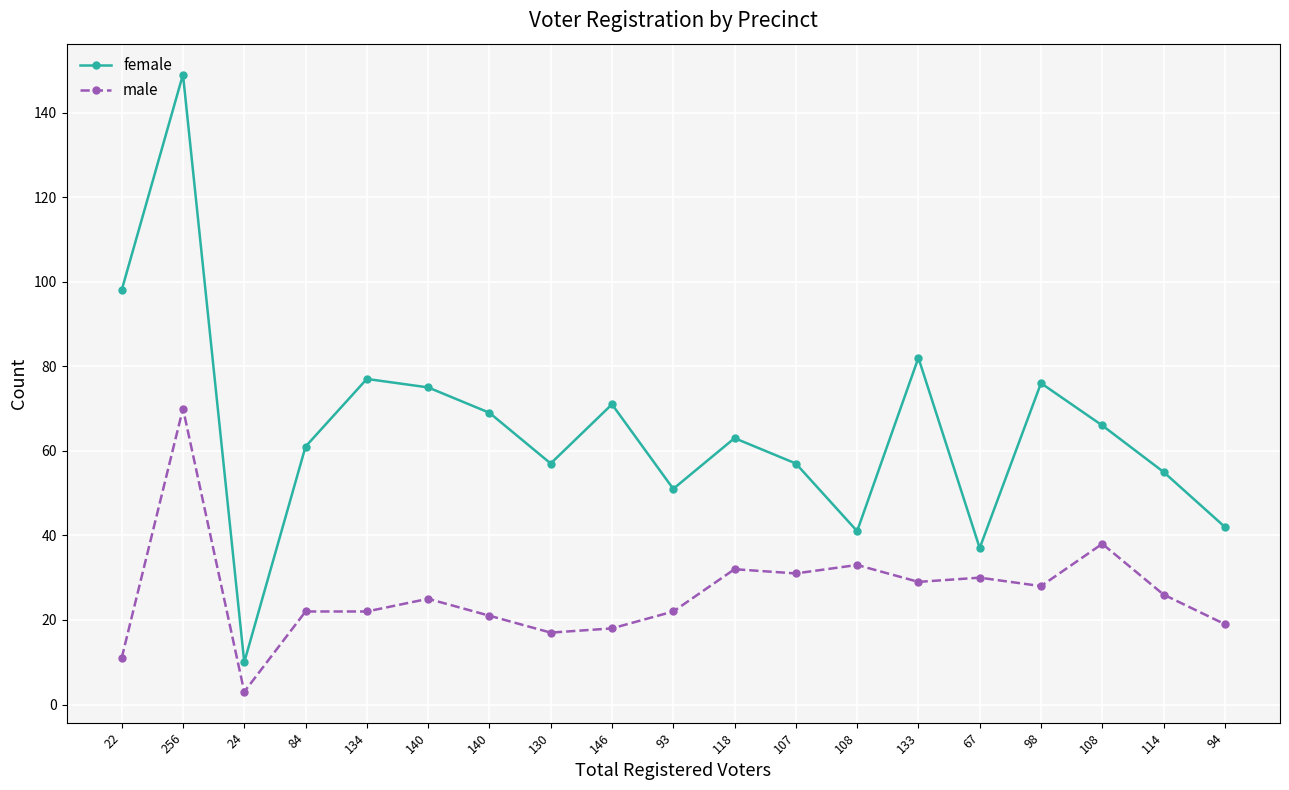

How many values in the male series are below 25?

9